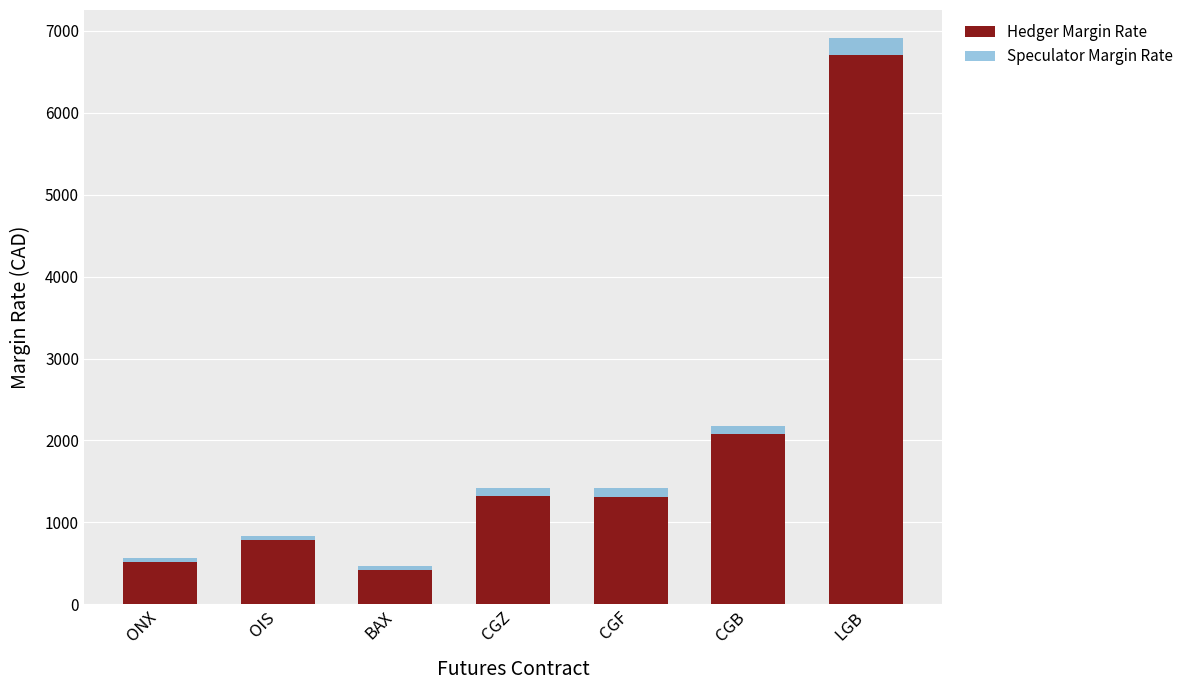

At which category is the sum across all series the highest?

LGB